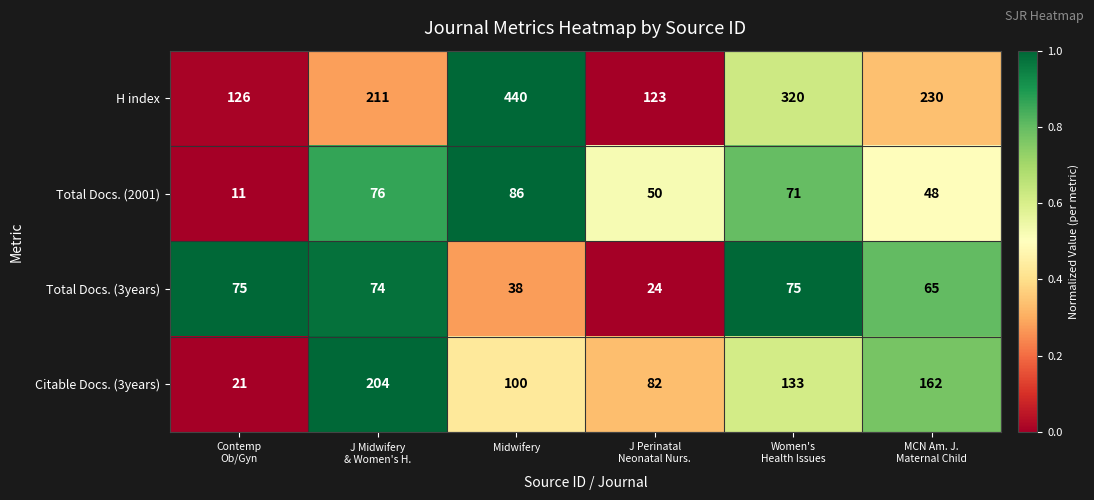

What is the total value across all series at Midwifery?

664